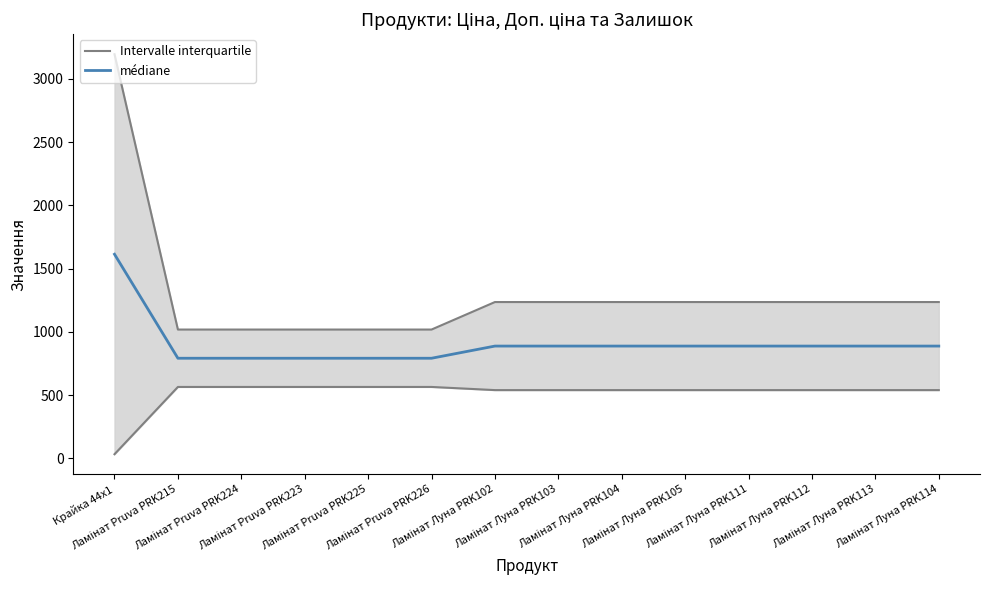

What is the greatest value displayed?

1613.5